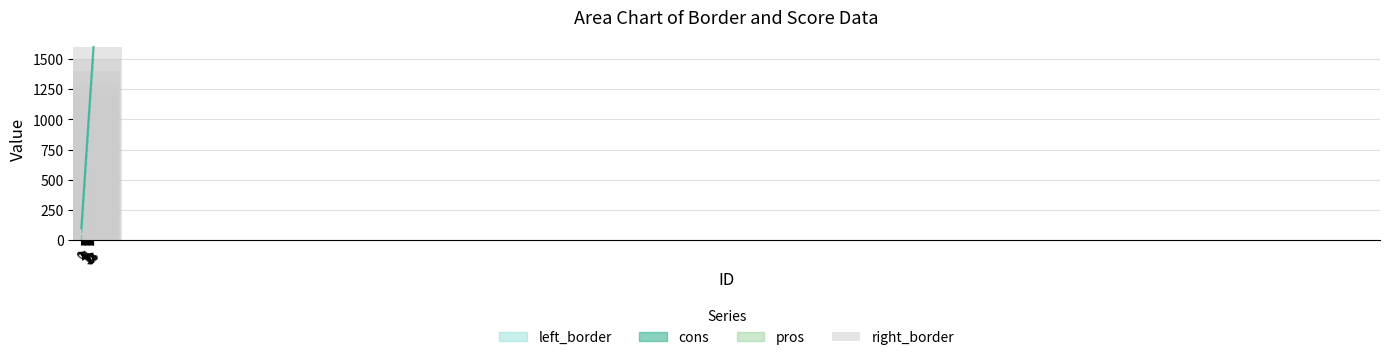

What is the difference between the values at 0 and 7?

700